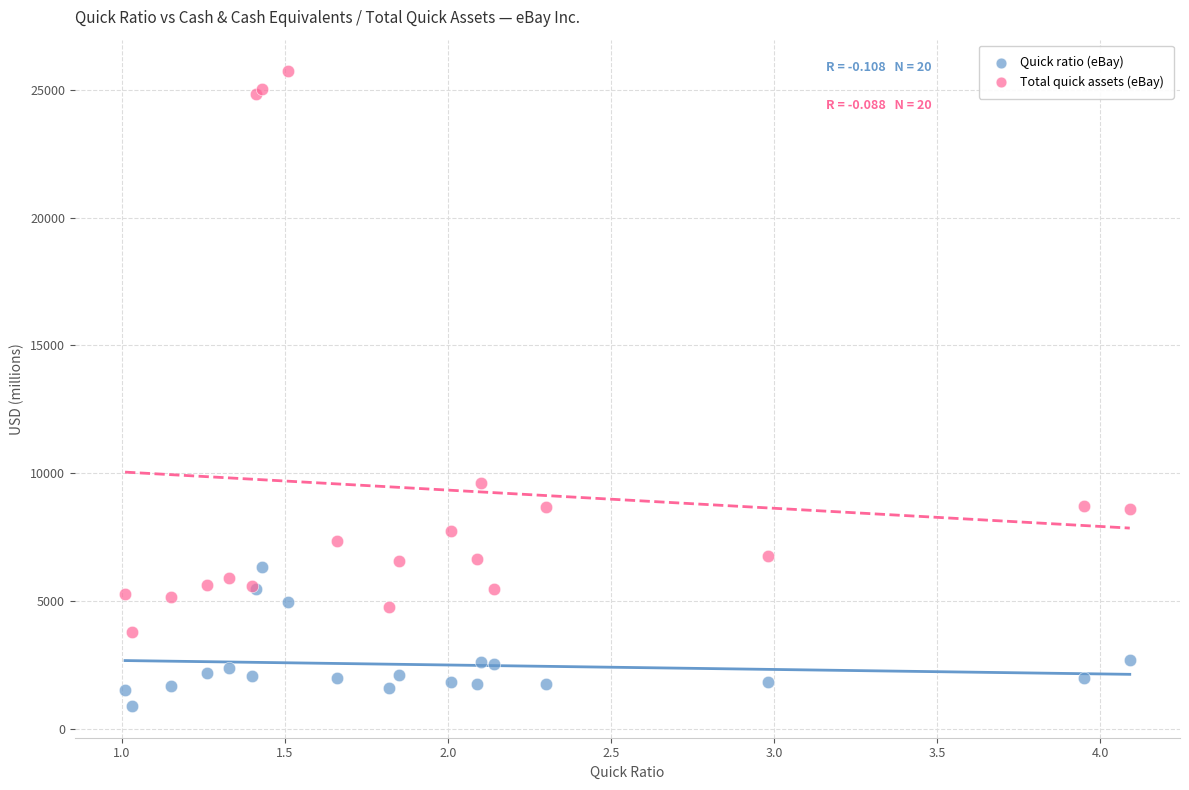

Which series contains the highest Y value?

Total quick assets (eBay)